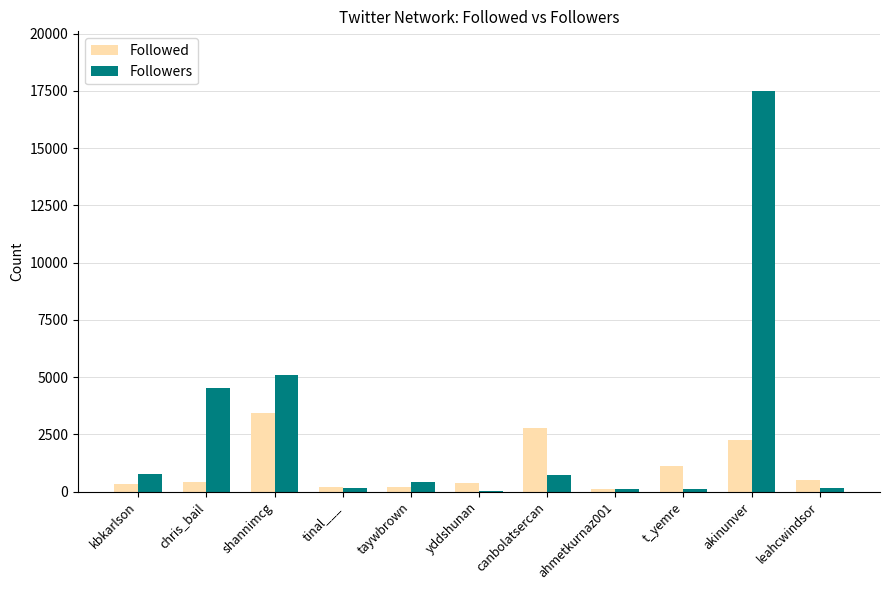

Between shannimcg and tinal___, which series saw the biggest shift?

Followers